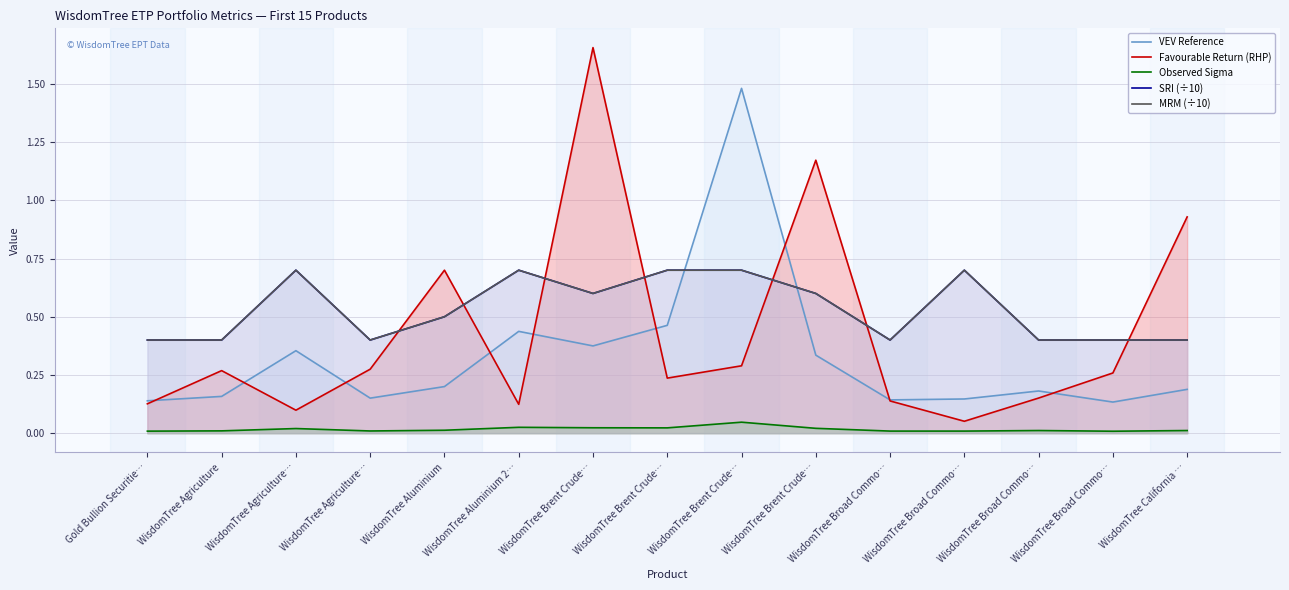

What is the sum of all Favourable Return (RHP) values?

6.5